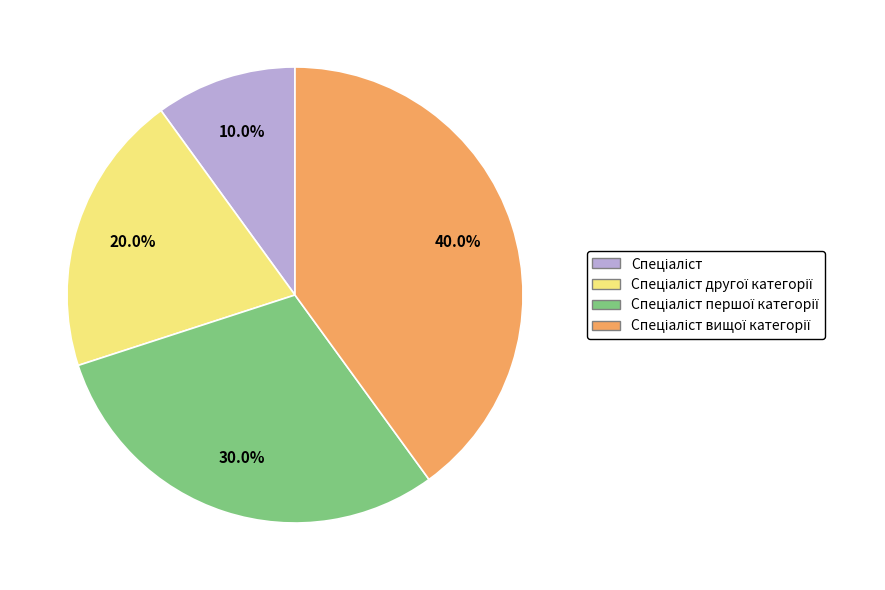

Does any single category account for the majority?

No